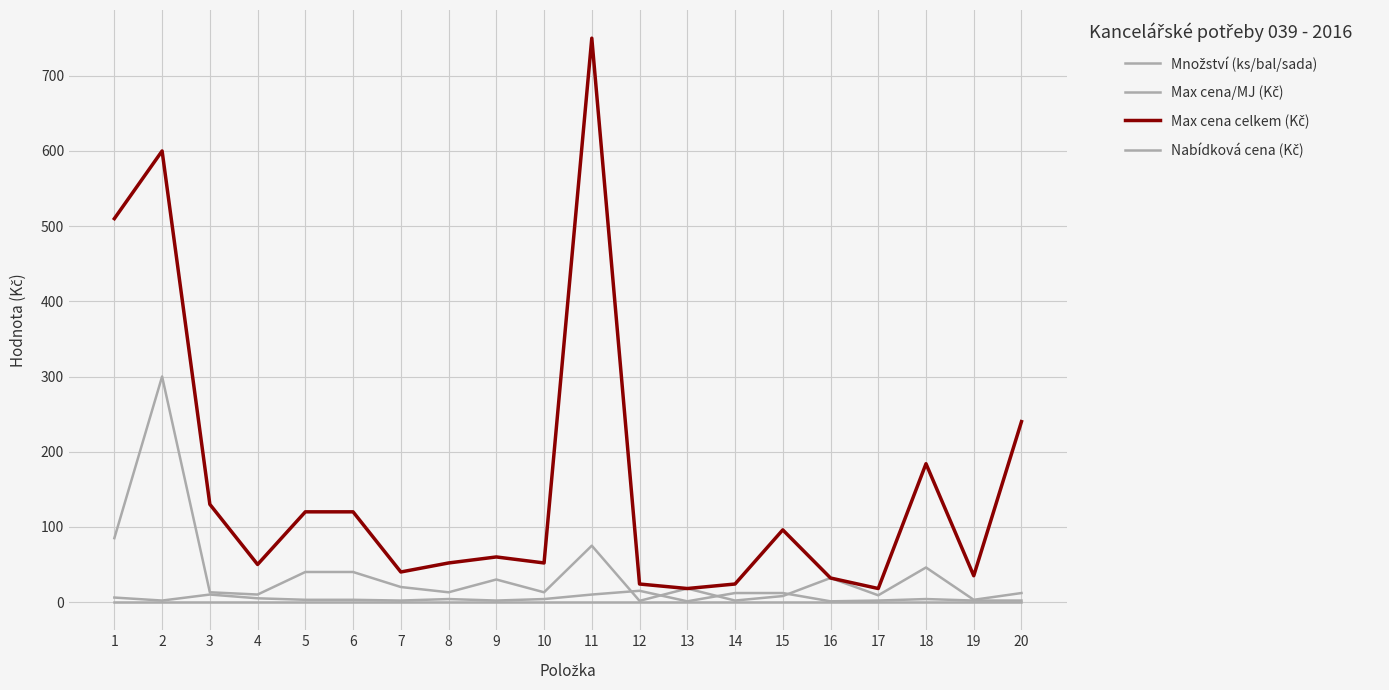

How many interior local peaks does the Množství (ks/bal/sada) series have?

4